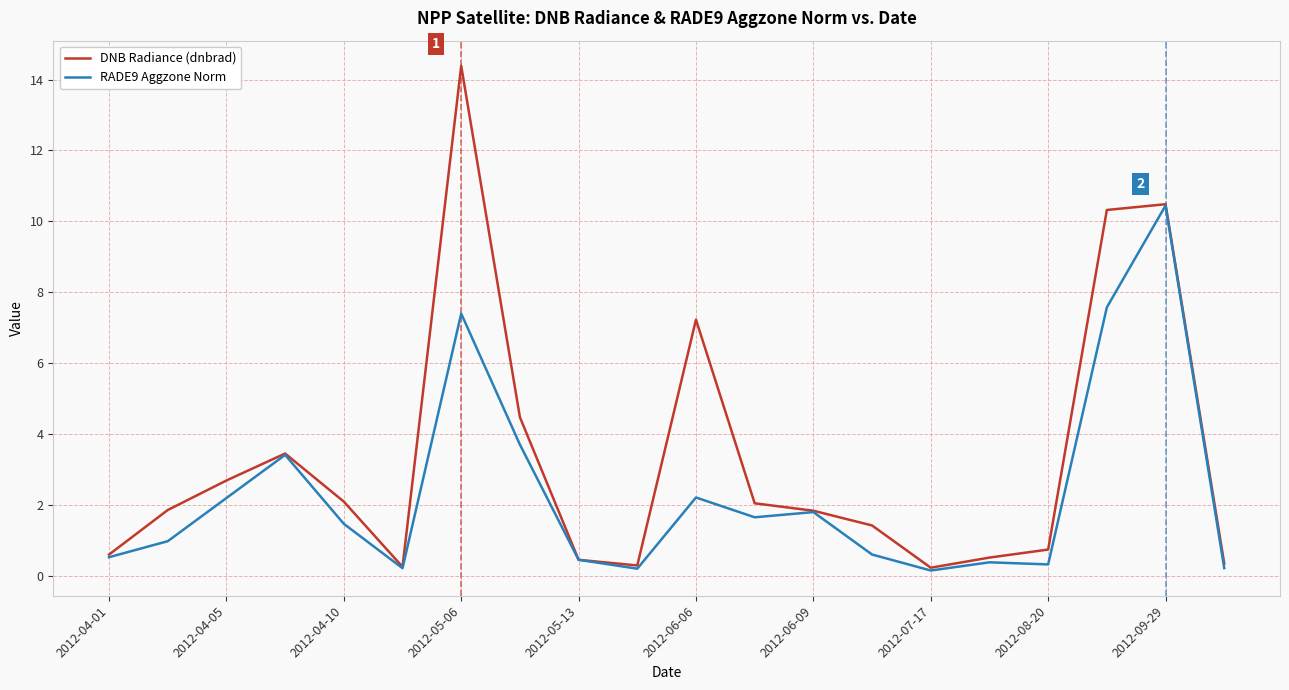

How many distinct data groups are displayed?

2